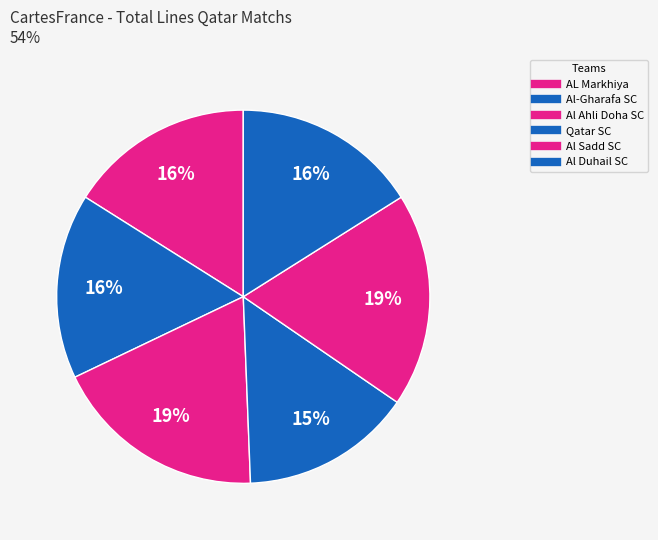

What is the largest slice in the pie chart?

Al Ahli Doha SC